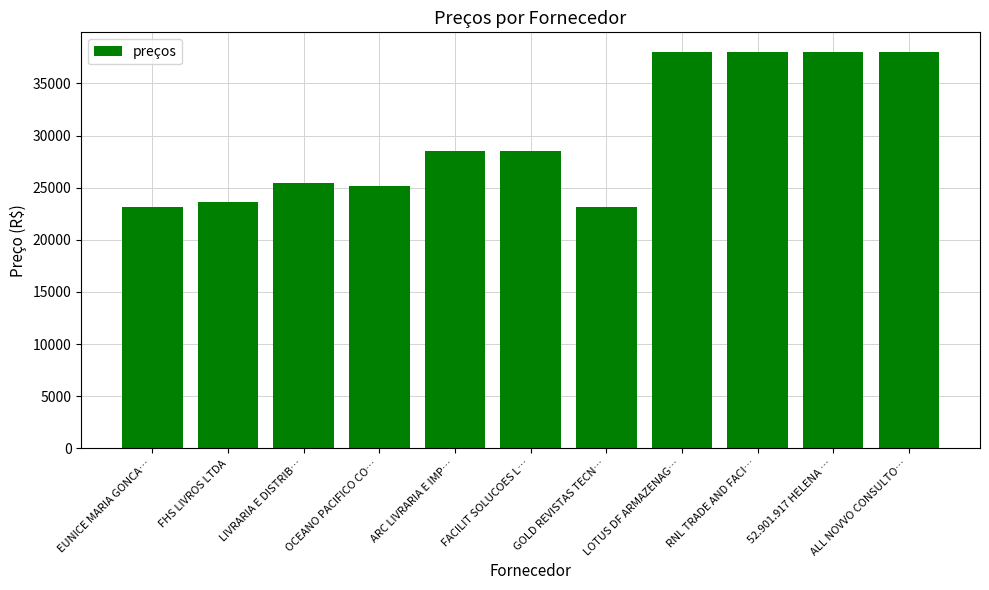

Count the number of categories in the chart.

11